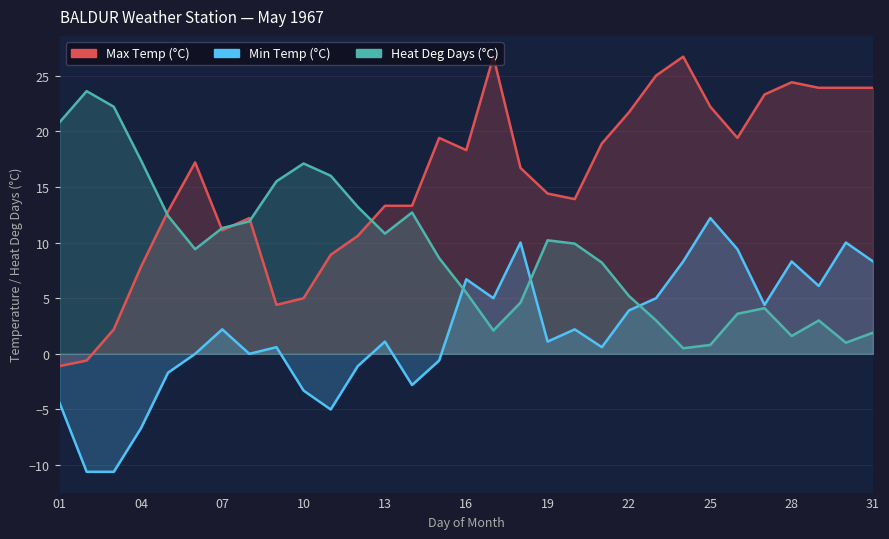

At which label does Max Temp (°C) reach its peak?

17